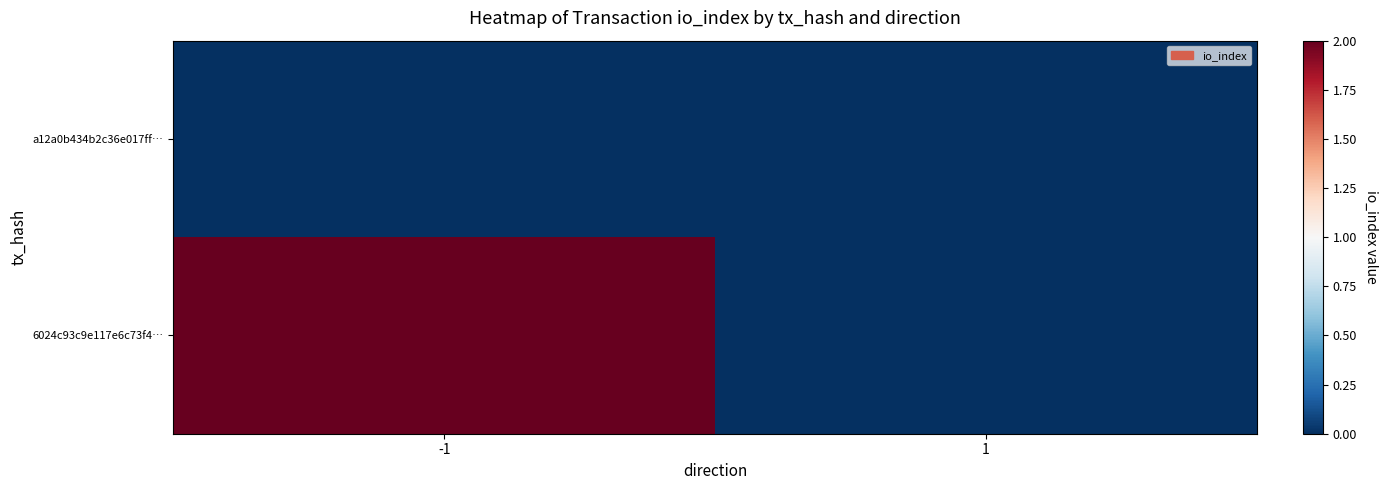

What is the spread (max minus min) of values at -1?

2